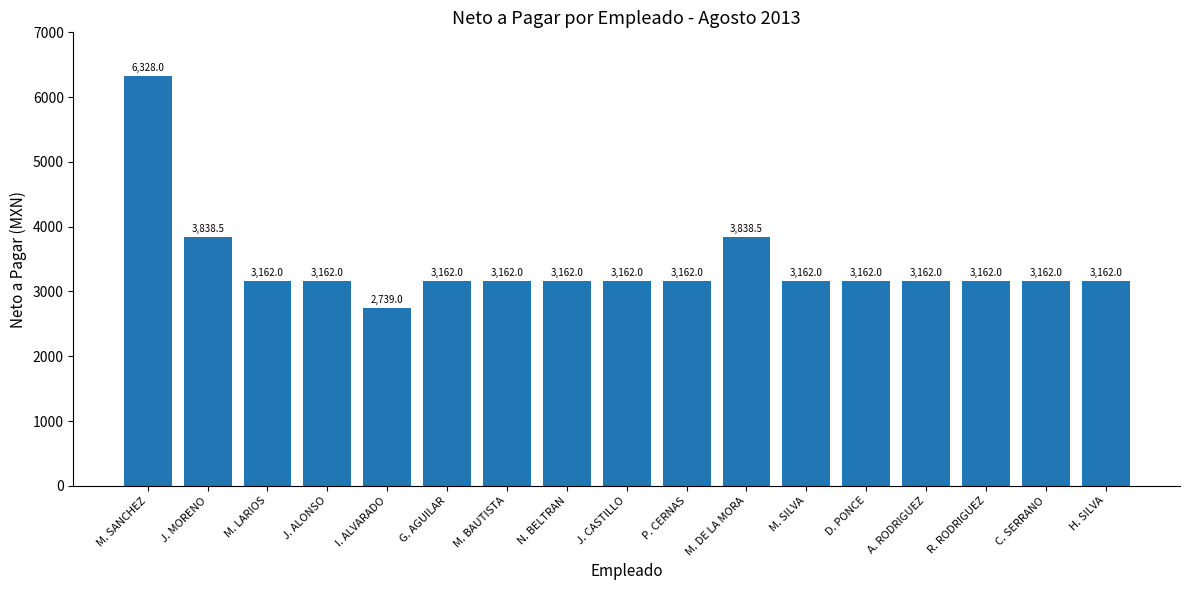

How many bars are there in total?

17